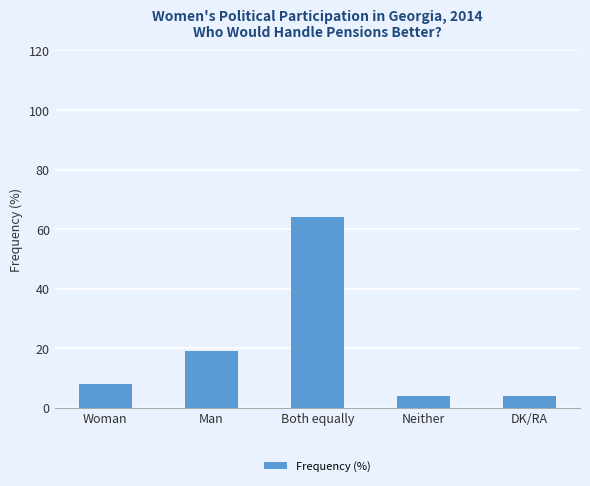

True or false: the data shows 25 at Man.

False